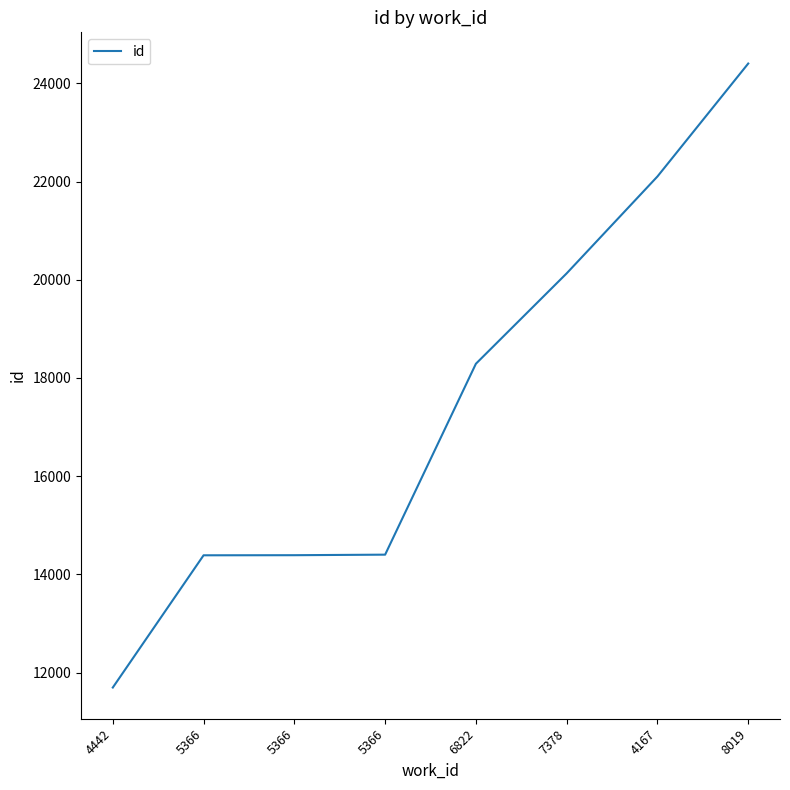

What is the average value?

17476